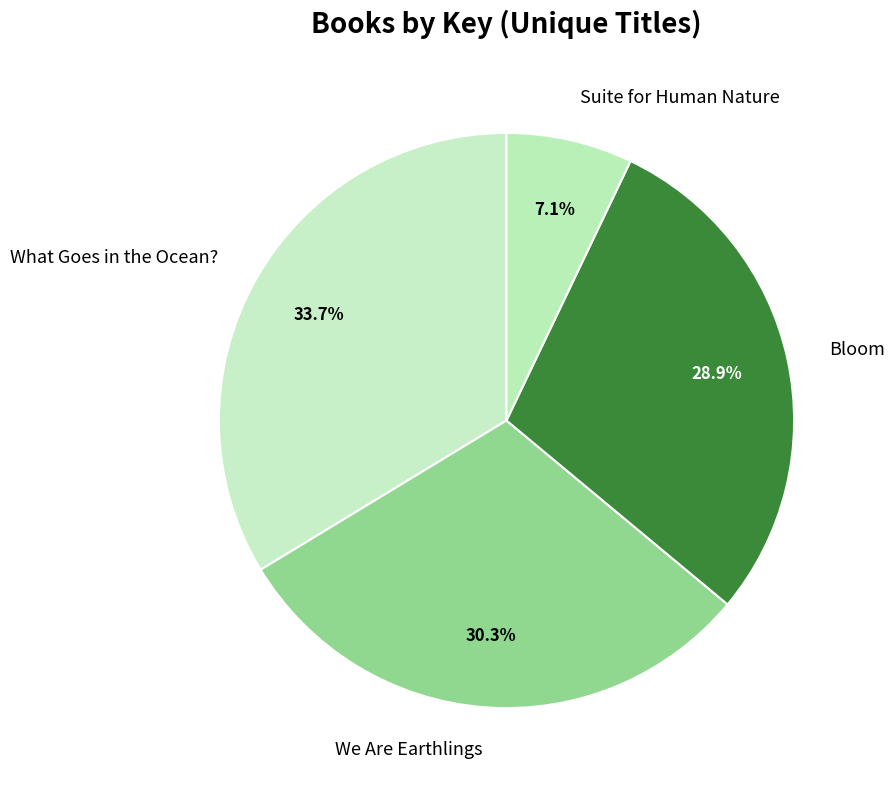

To the nearest percent, what portion does What Goes in the Ocean? represent?

34%